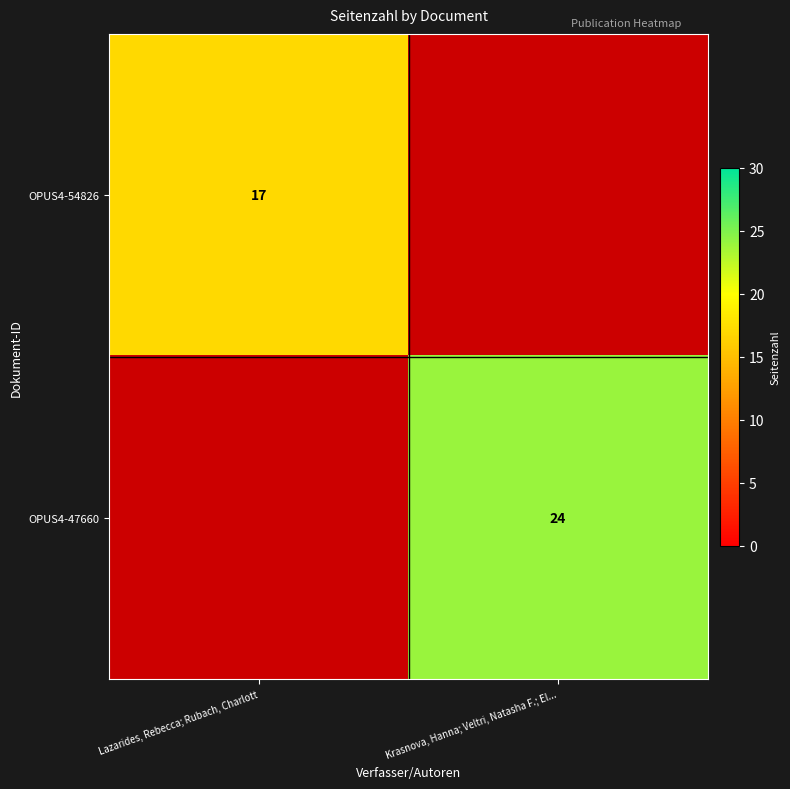

True or false: OPUS4-47660 has a value of 7 at Krasnova, Hanna; Veltri, Natasha F.; El....

False